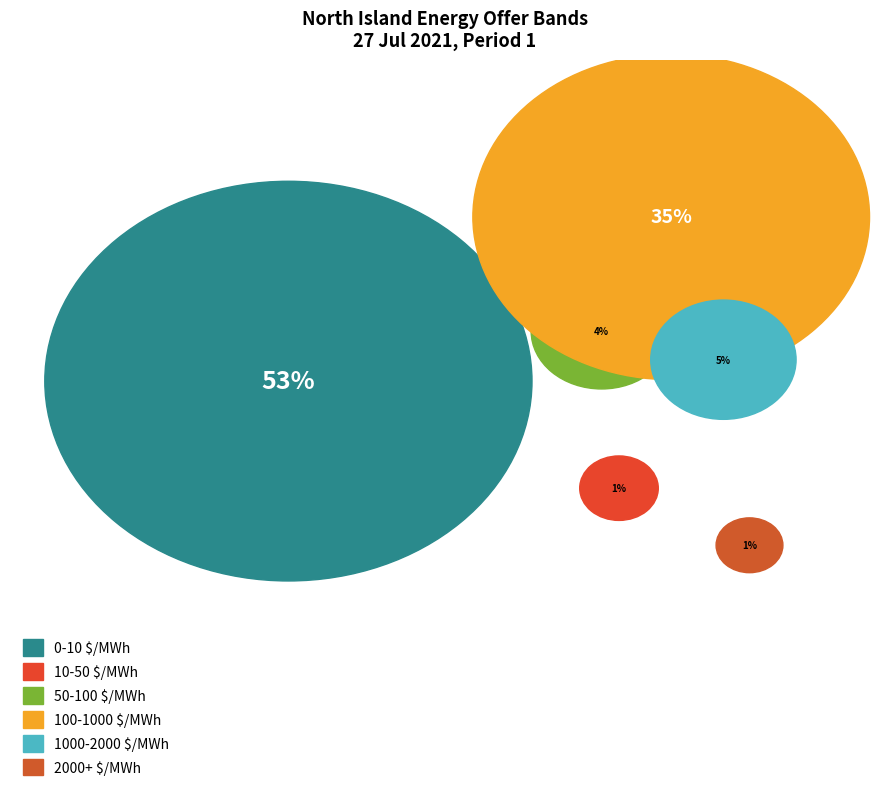

Rank the categories by value from lowest to highest.

2000+ $/MWh, 10-50 $/MWh, 50-100 $/MWh, 1000-2000 $/MWh, 100-1000 $/MWh, 0-10 $/MWh